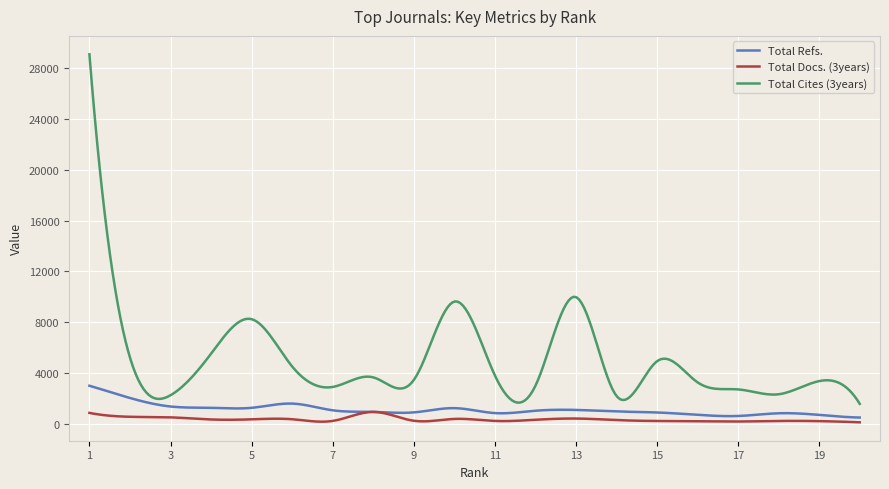

What is the minimum value for Total Cites (3years)?

1593.0